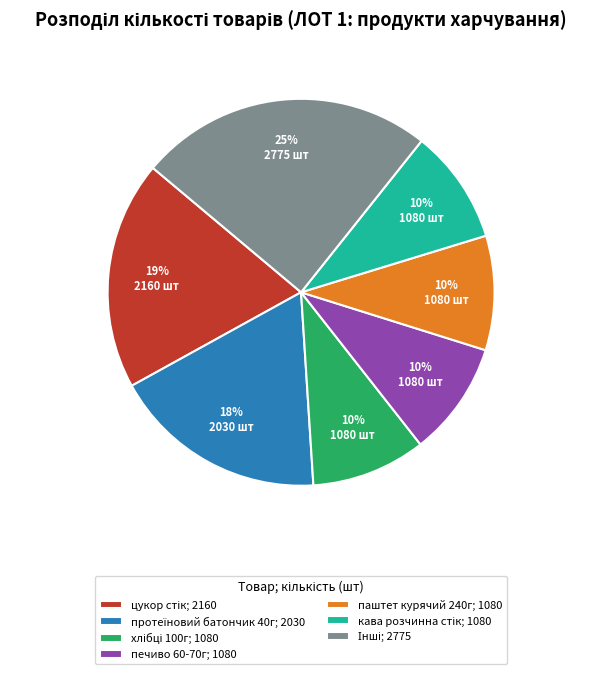

Does any single category account for the majority?

No